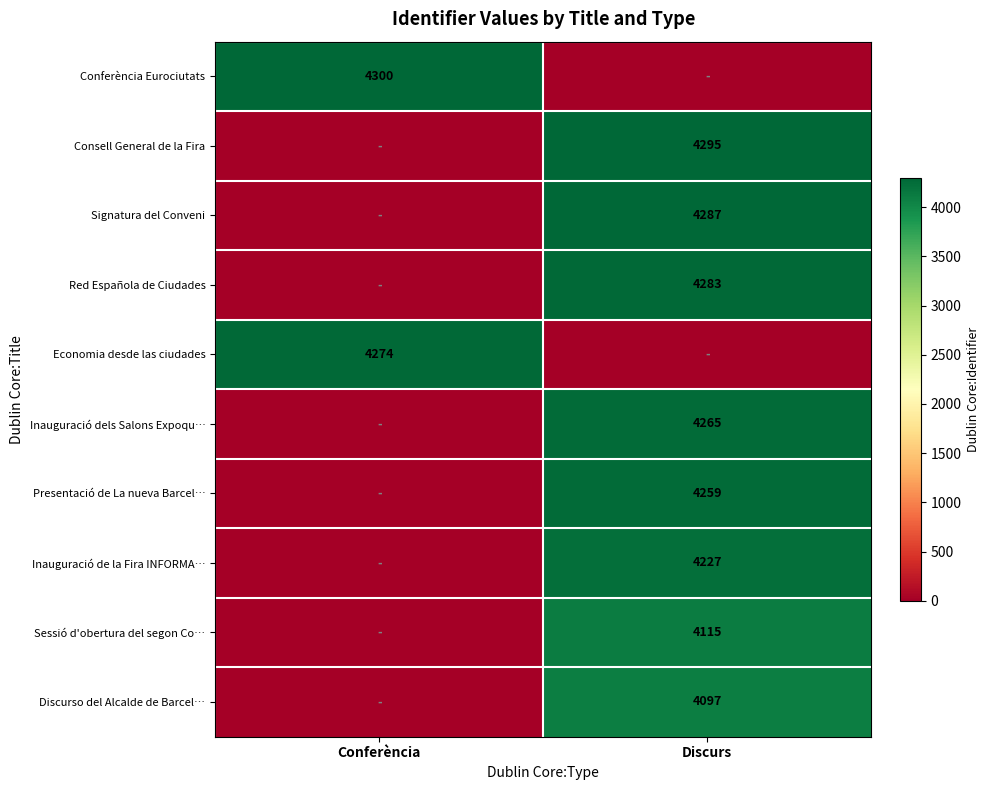

The value of Presentació de La nueva Barcel… at Discurs is 2321. True or false?

False